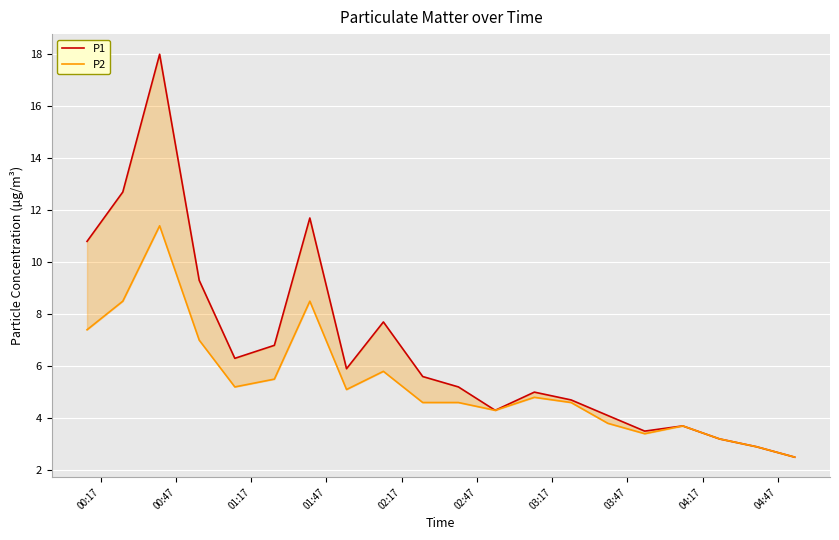

True or false: P2 and P1 intersect in this chart.

False